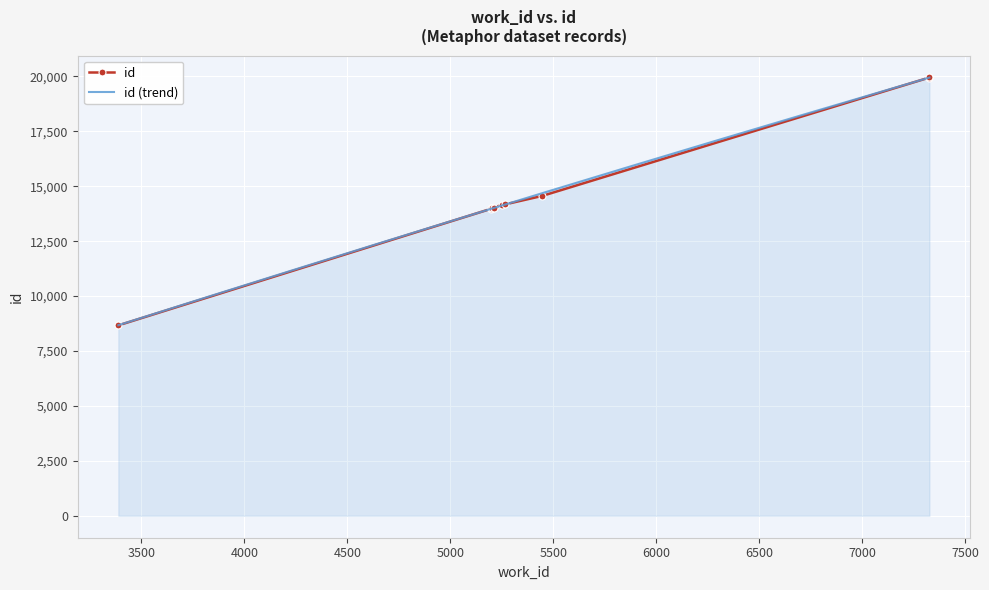

What is the average value?

14752